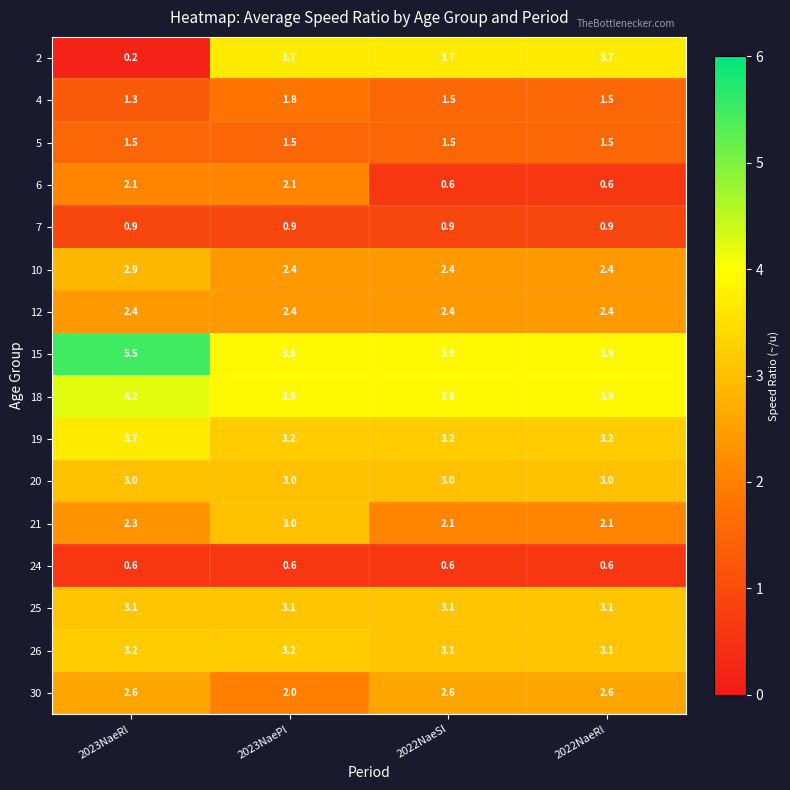

What is the minimum value shown in the chart?

0.2